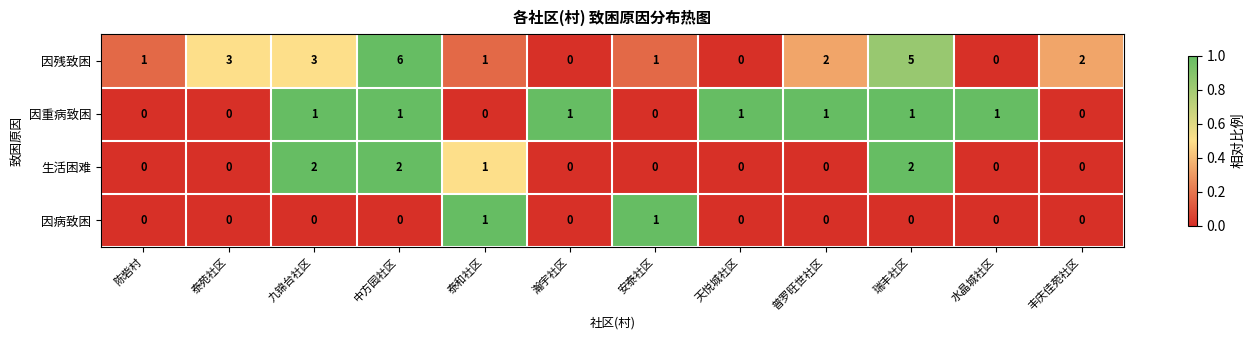

What is the difference between the 因残致困 values at 陈砦村 and 瑞丰社区?

4